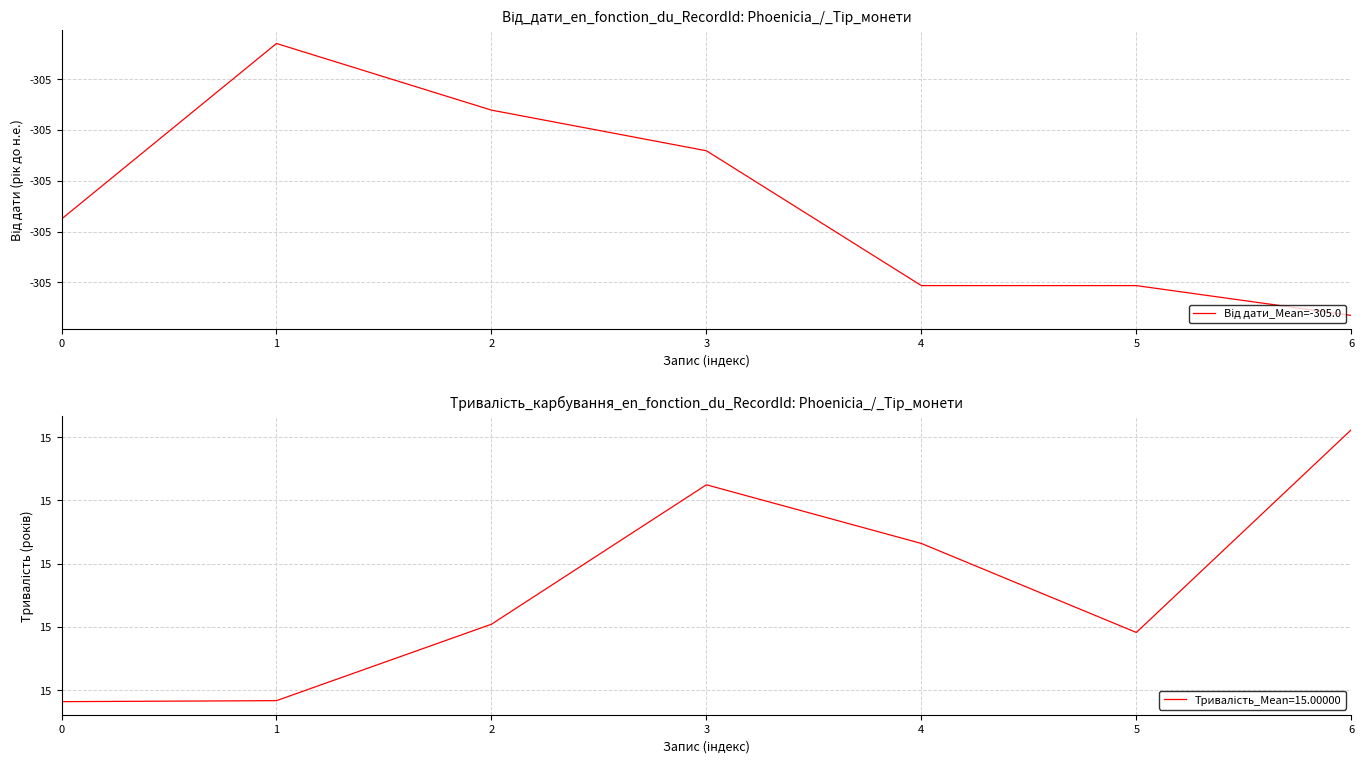

Which has a higher value, 4 or 2?

2